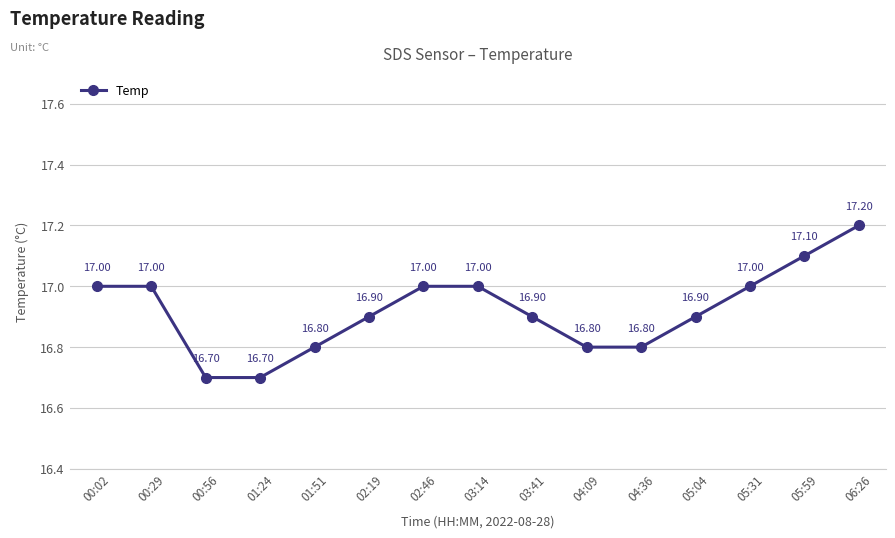

Reading right to left, transcribe all the data shown in this chart.

06:26=17.2	05:59=17.1	05:31=17.0	05:04=16.9	04:36=16.8	04:09=16.8	03:41=16.9	03:14=17.0	02:46=17.0	02:19=16.9	01:51=16.8	01:24=16.7	00:56=16.7	00:29=17.0	00:02=17.0